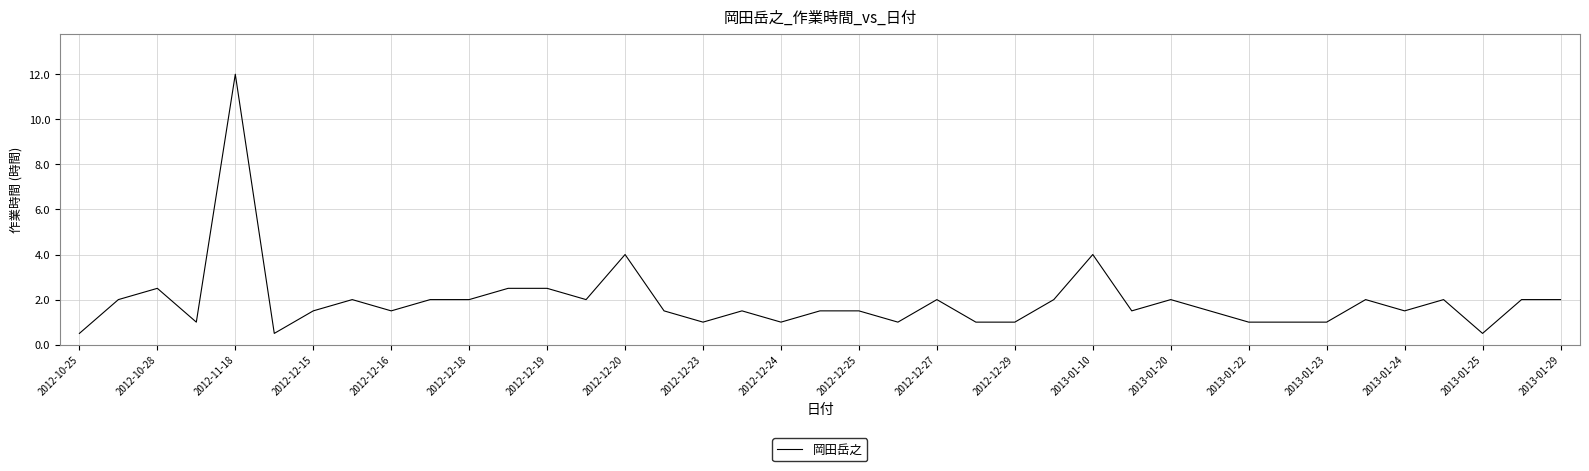

What is the smallest value displayed?

0.5